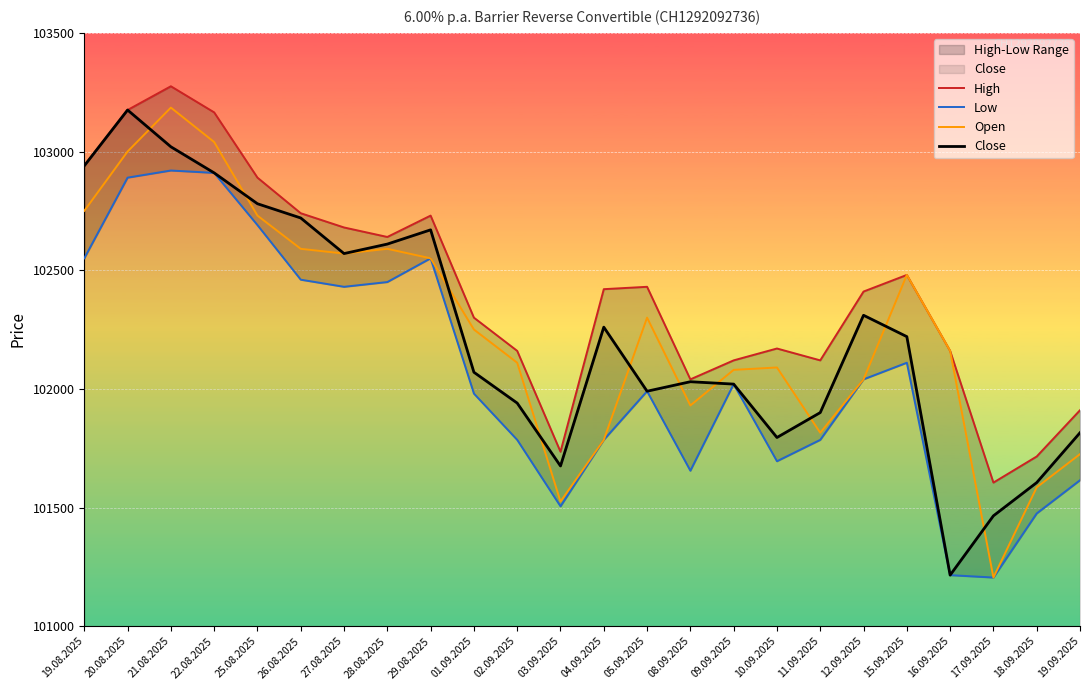

What is the label of the 17th point from the right?

28.08.2025